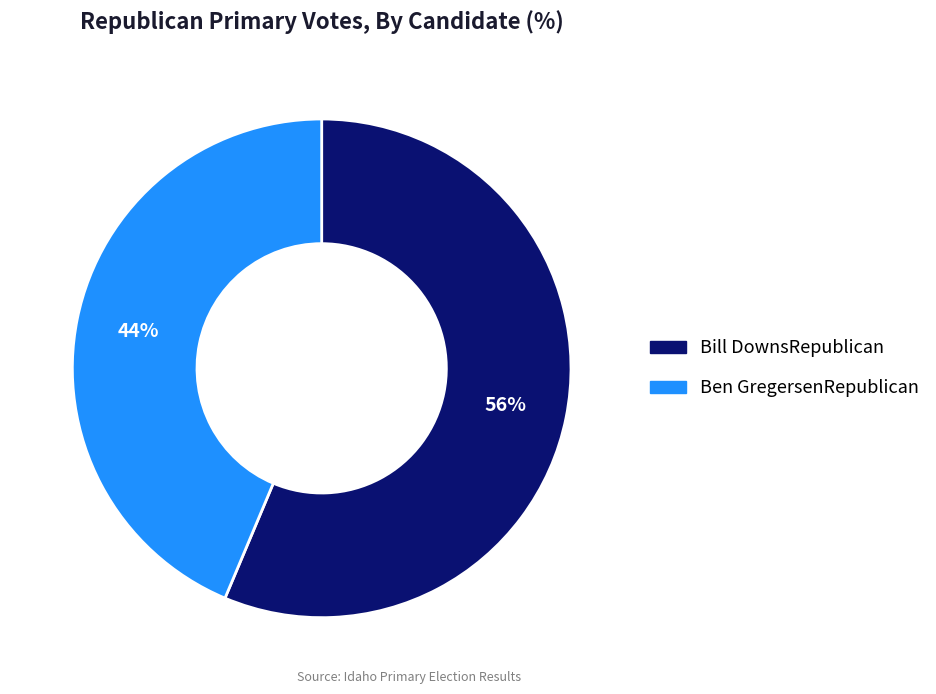

Is there any slice that represents more than half of the pie?

Yes